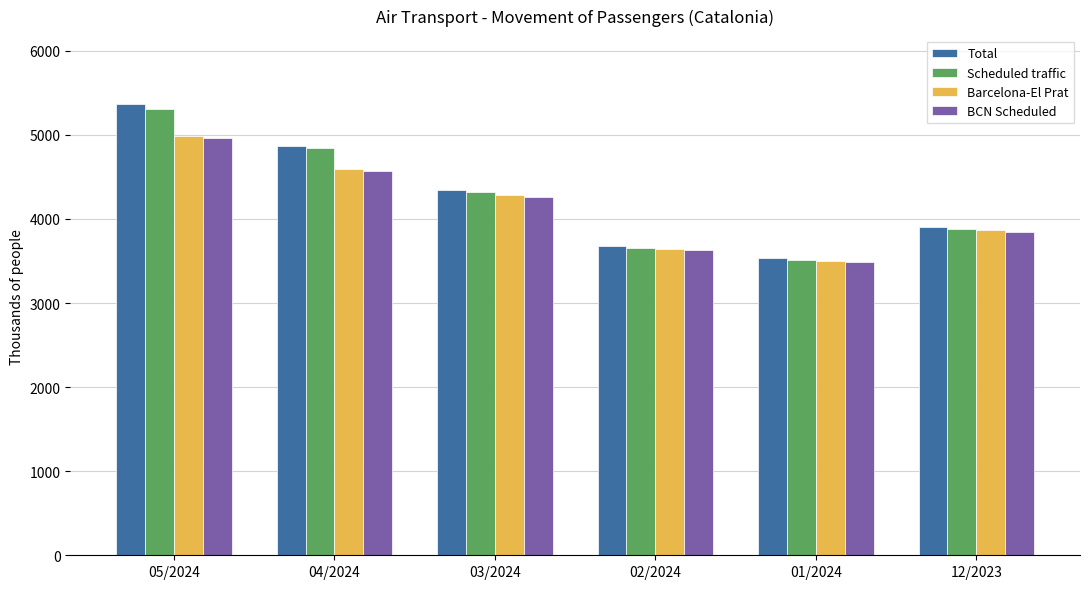

How many data points does each series have?

6